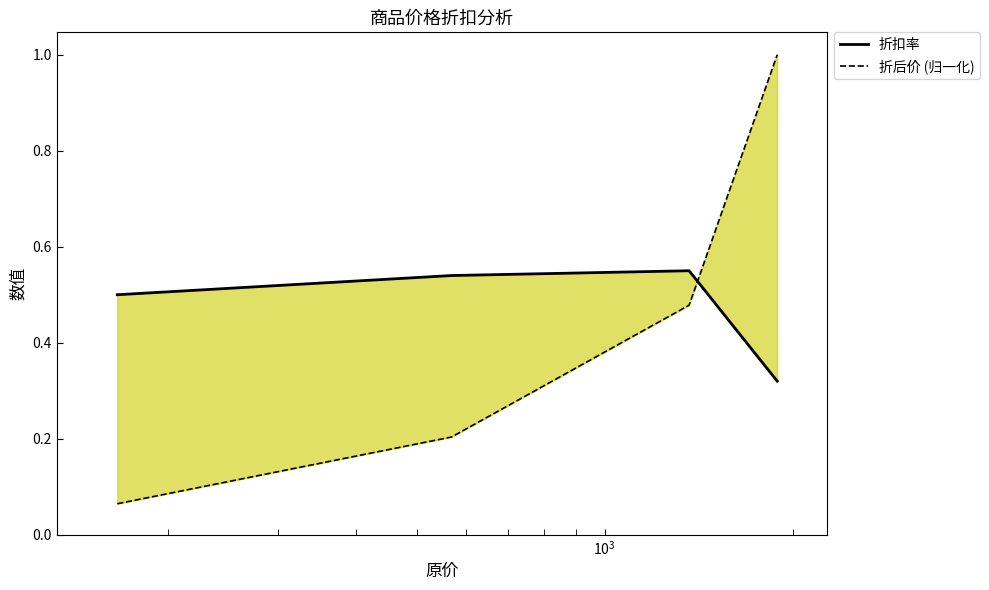

Count the 折扣率 values in the range 0 to 1.

4